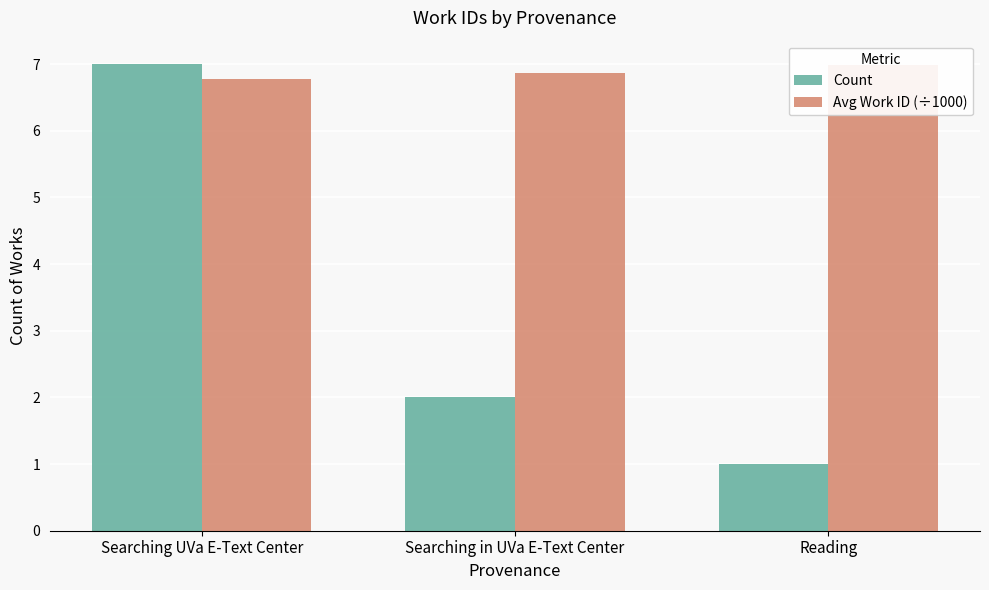

Rank the series at Searching UVa E-Text Center from lowest to highest value.

Avg Work ID (÷1000), Count